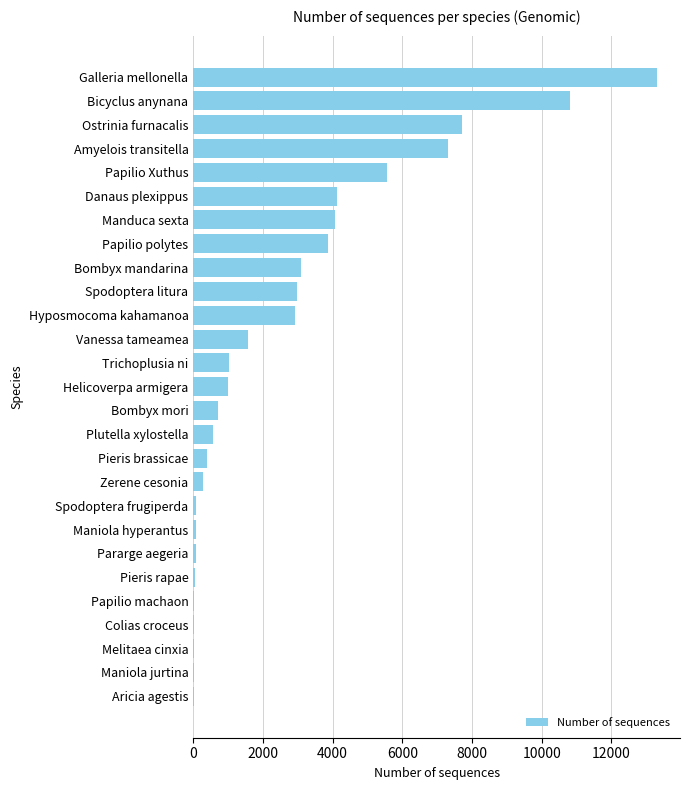

Where is the data nearest to the value 6664?

Amyelois transitella